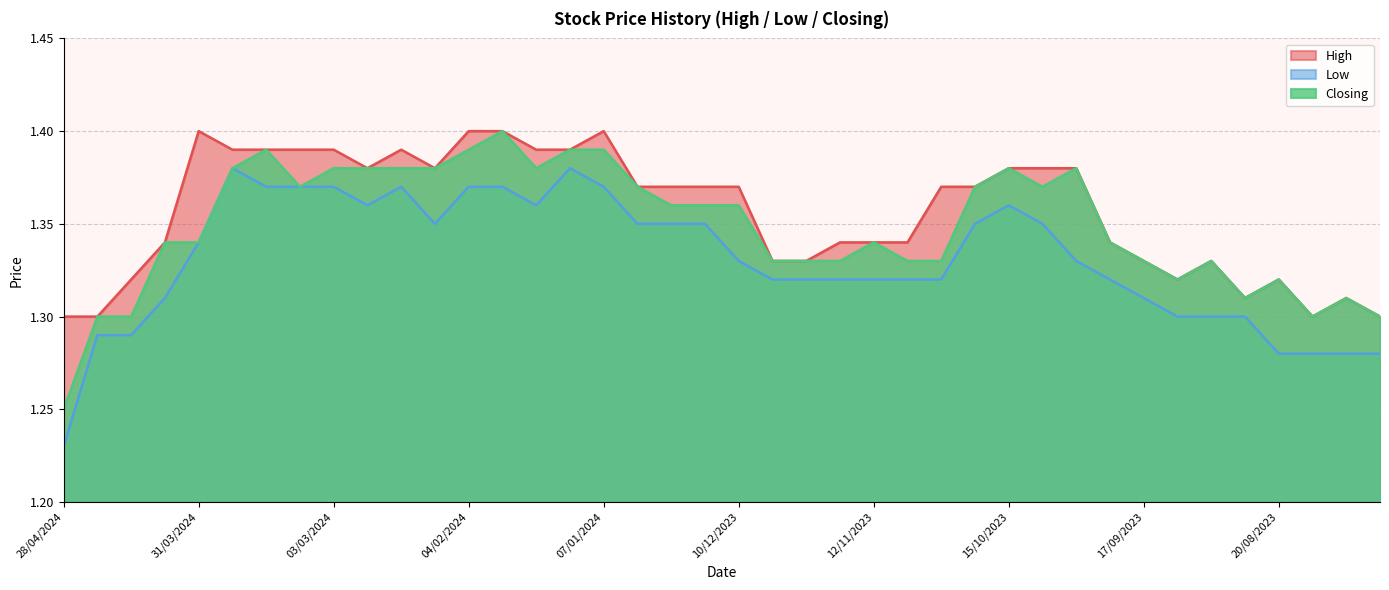

The value of Closing at 31/03/2024 is 2.2. True or false?

False